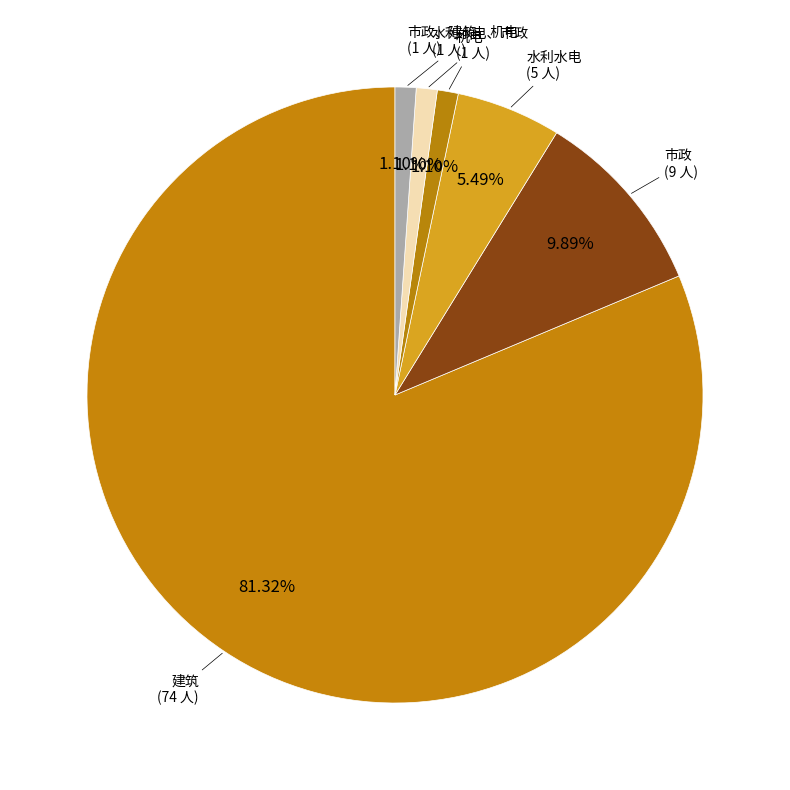

Is there a majority slice in this chart?

Yes